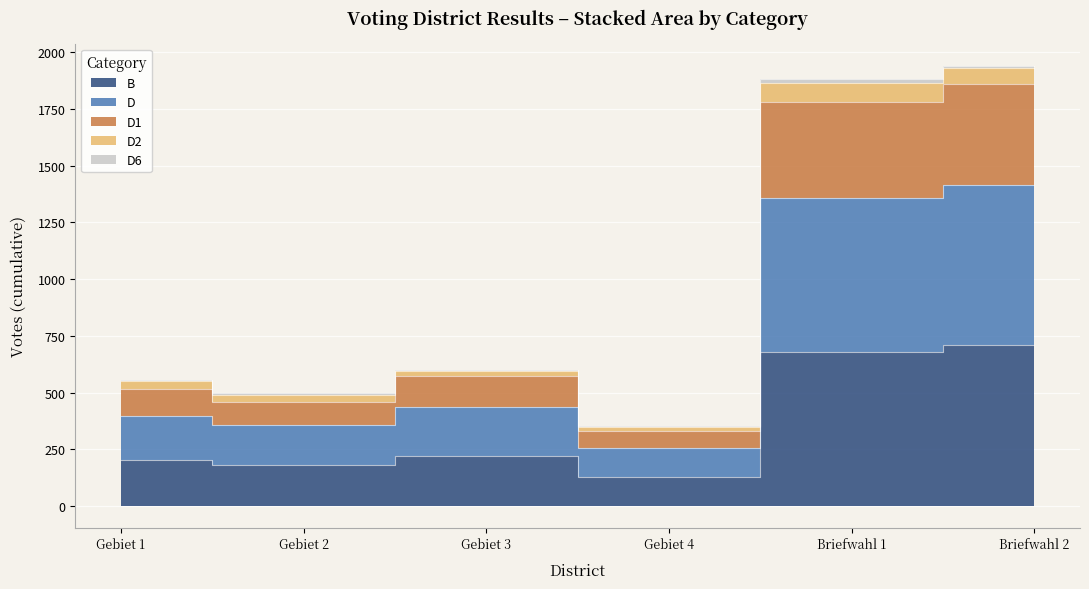

At which category does B reach its first local valley?

Gebiet 2